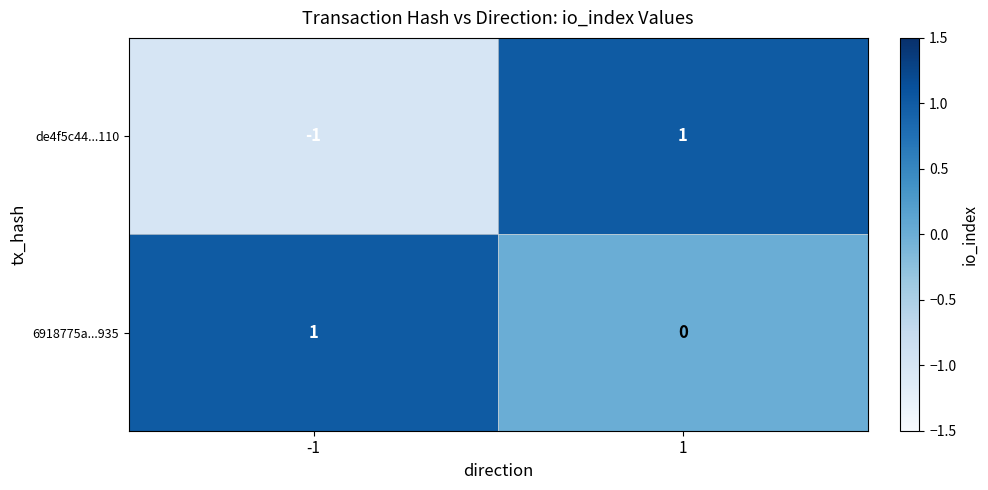

Rank the categories by 6918775a...935 value from lowest to highest.

1, -1